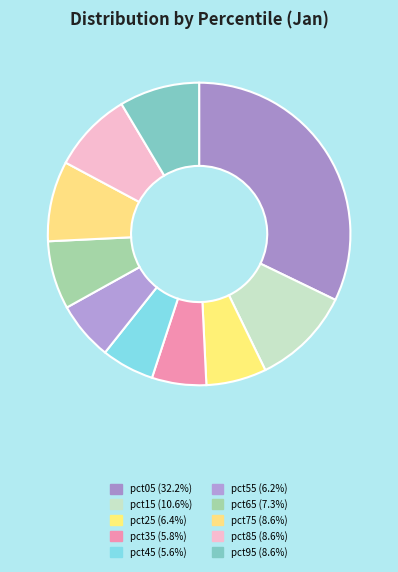

To the nearest percent, what is the difference between the pct25 and pct65 slice percentages?

1%